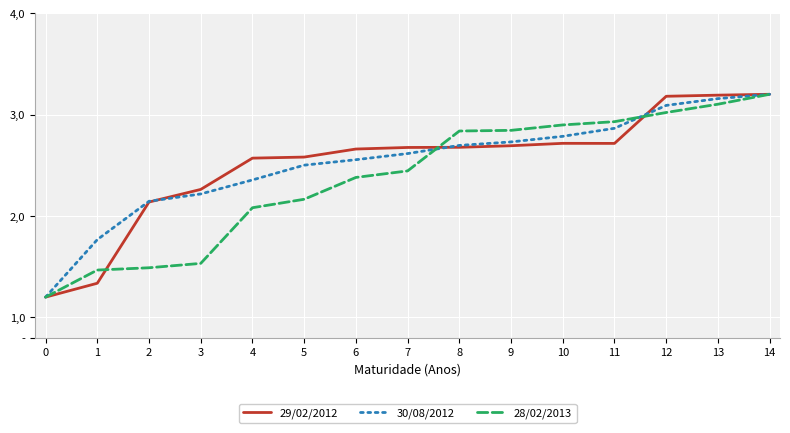

Is this an area chart (filled region under the line)?

No